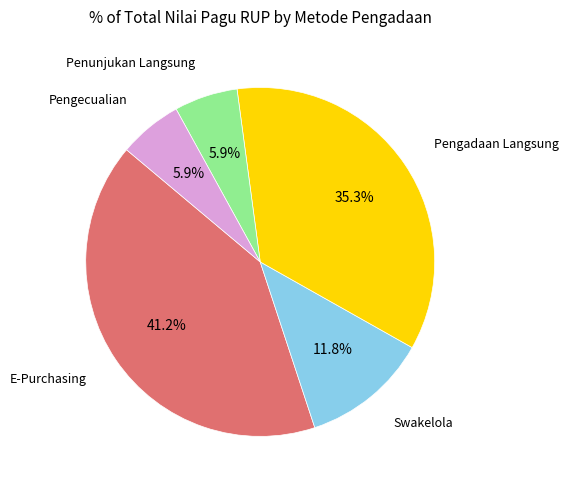

Is there a majority slice in this chart?

No